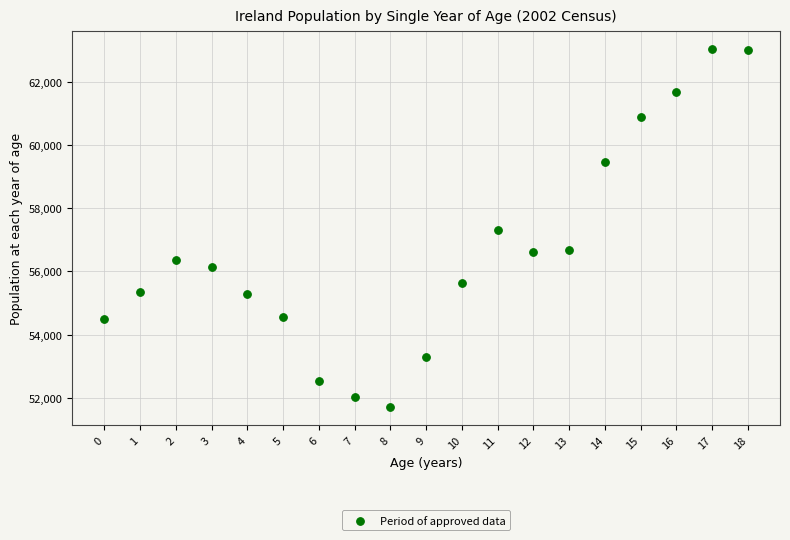

What is the range of Y values (max minus min)?

11343